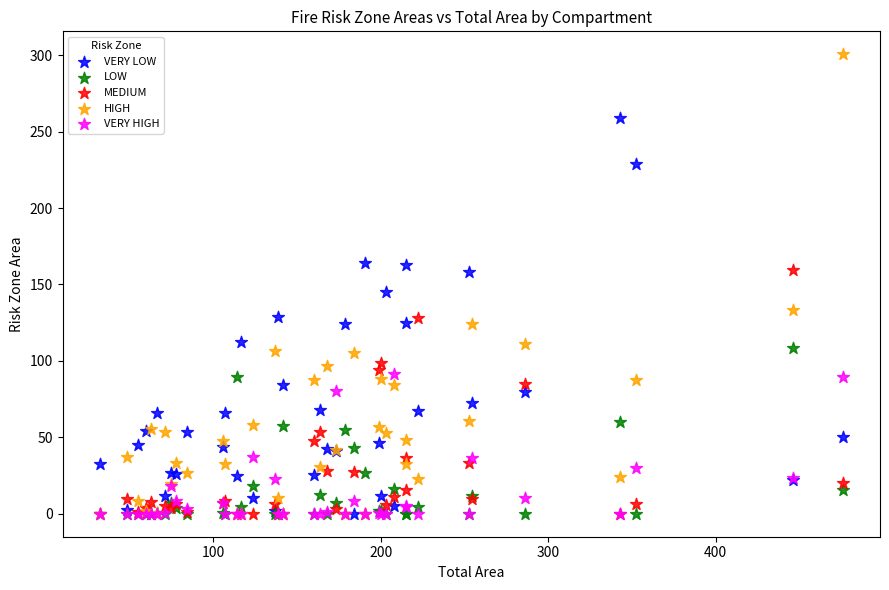

Across all series, what Y value is closest to 150?

145.2